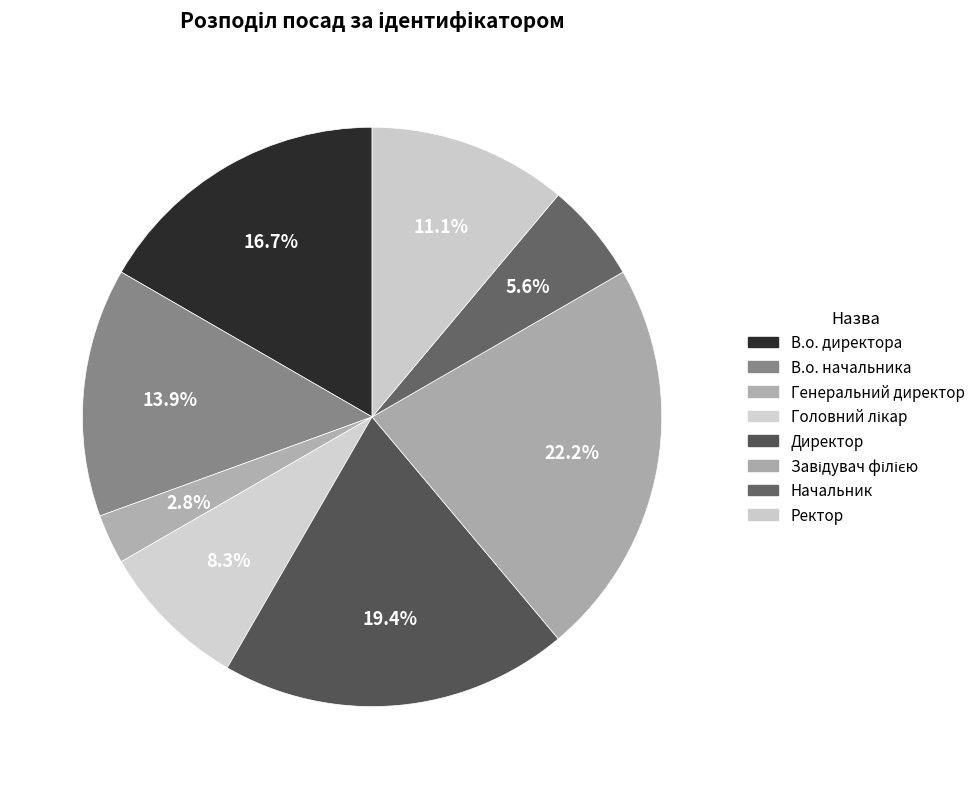

True or false: Завідувач філією accounts for 22% of the total.

True